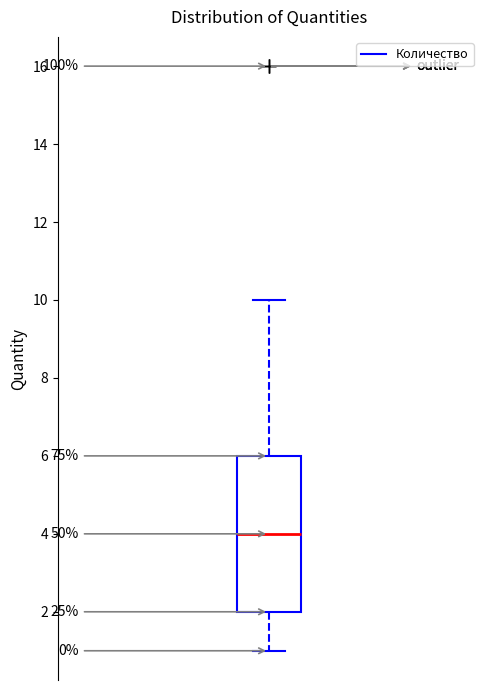

Where does the median line of the box sit on the y-axis? The values are not printed on the chart, so give them approximately, as read against the axis.

4